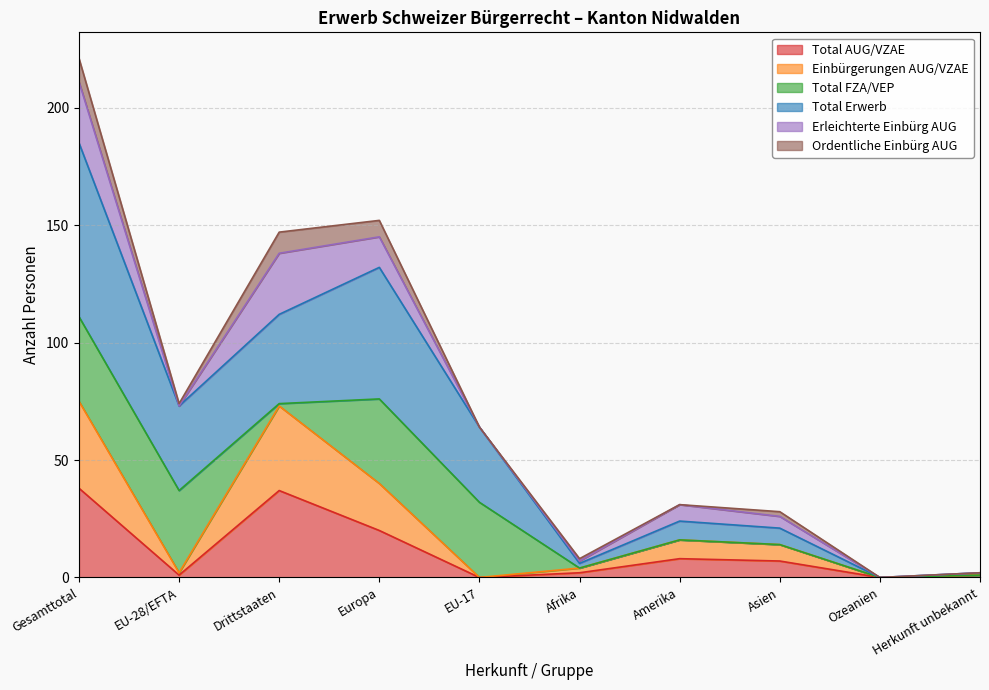

What is the average value of the Einbürgerungen AUG/VZAE series?

22